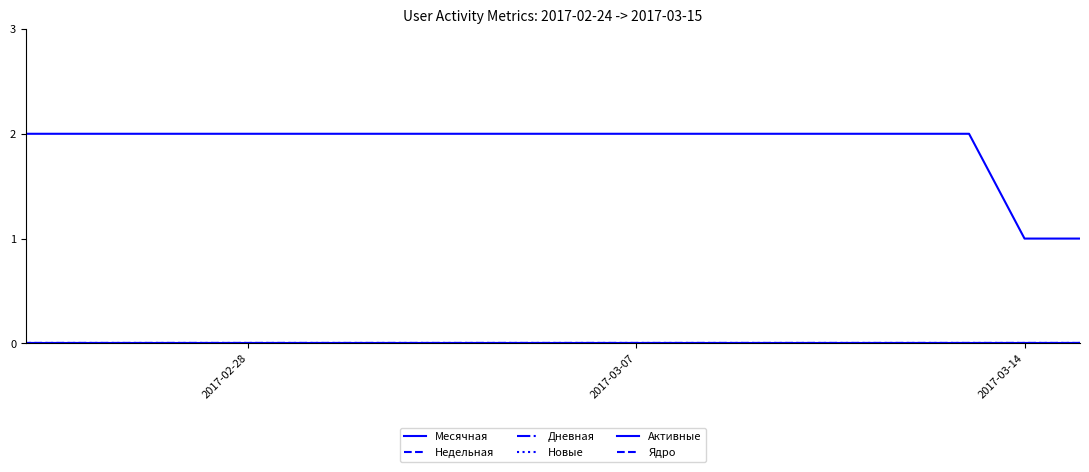

Which series has the largest range (max minus min)?

Месячная